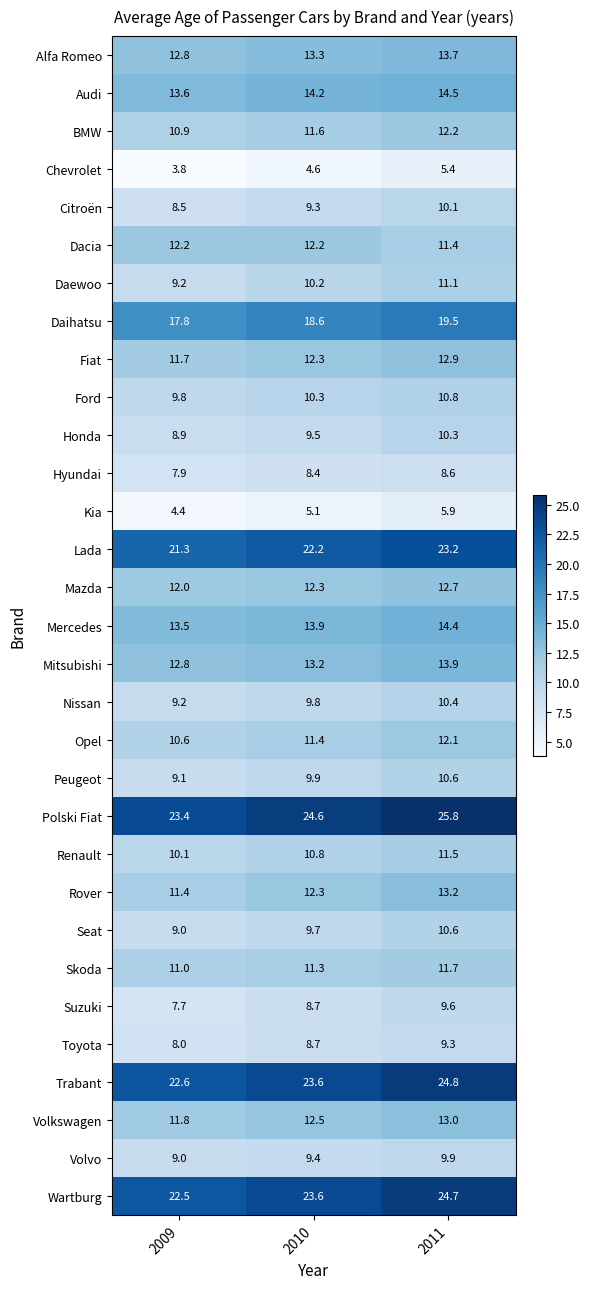

How many distinct data groups are displayed?

31